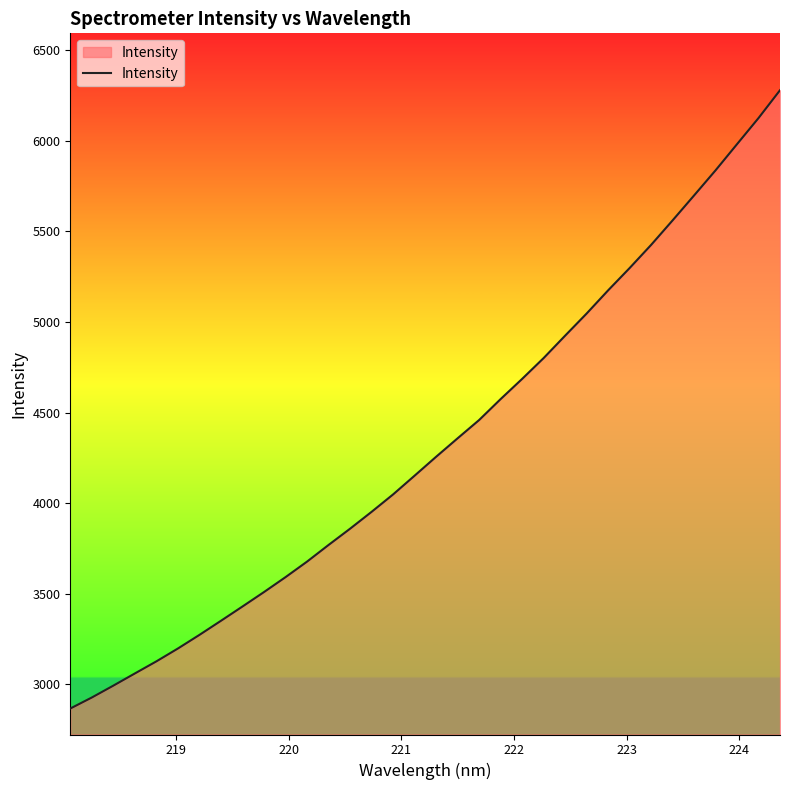

What is the smallest value displayed?

2866.5